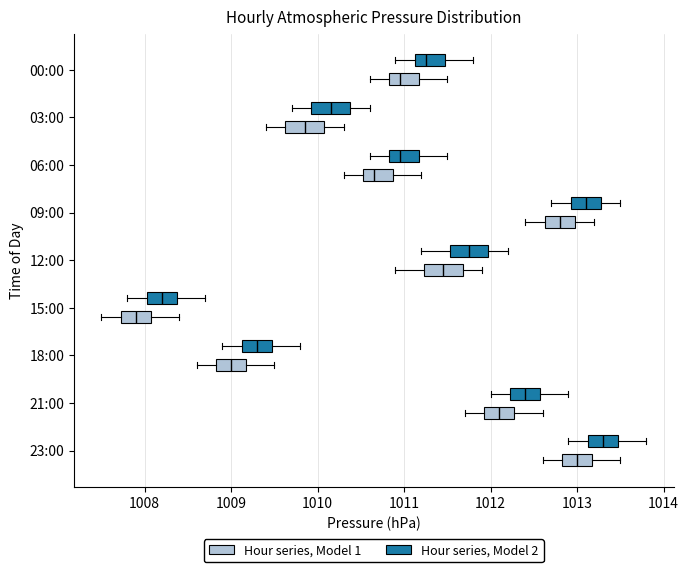

Where does the right whisker of the box for 09:00 (Hour series, Model 2) end on the x-axis? The values are not printed on the chart, so give them approximately, as read against the axis.

1013.5